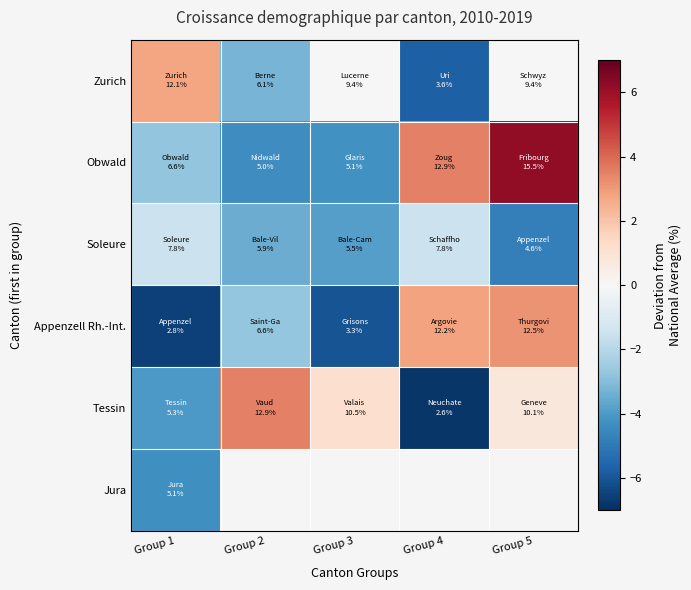

How many values in the Soleure series exceed -3?

2